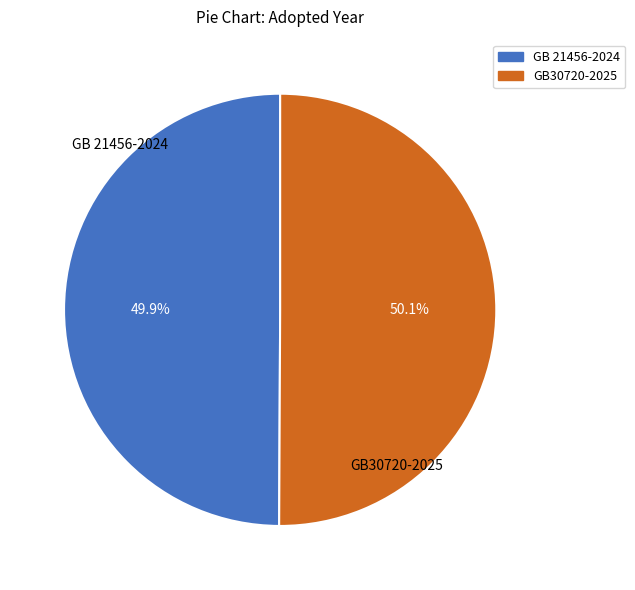

What percentage is the GB30720-2025 slice, to the nearest percent?

50%